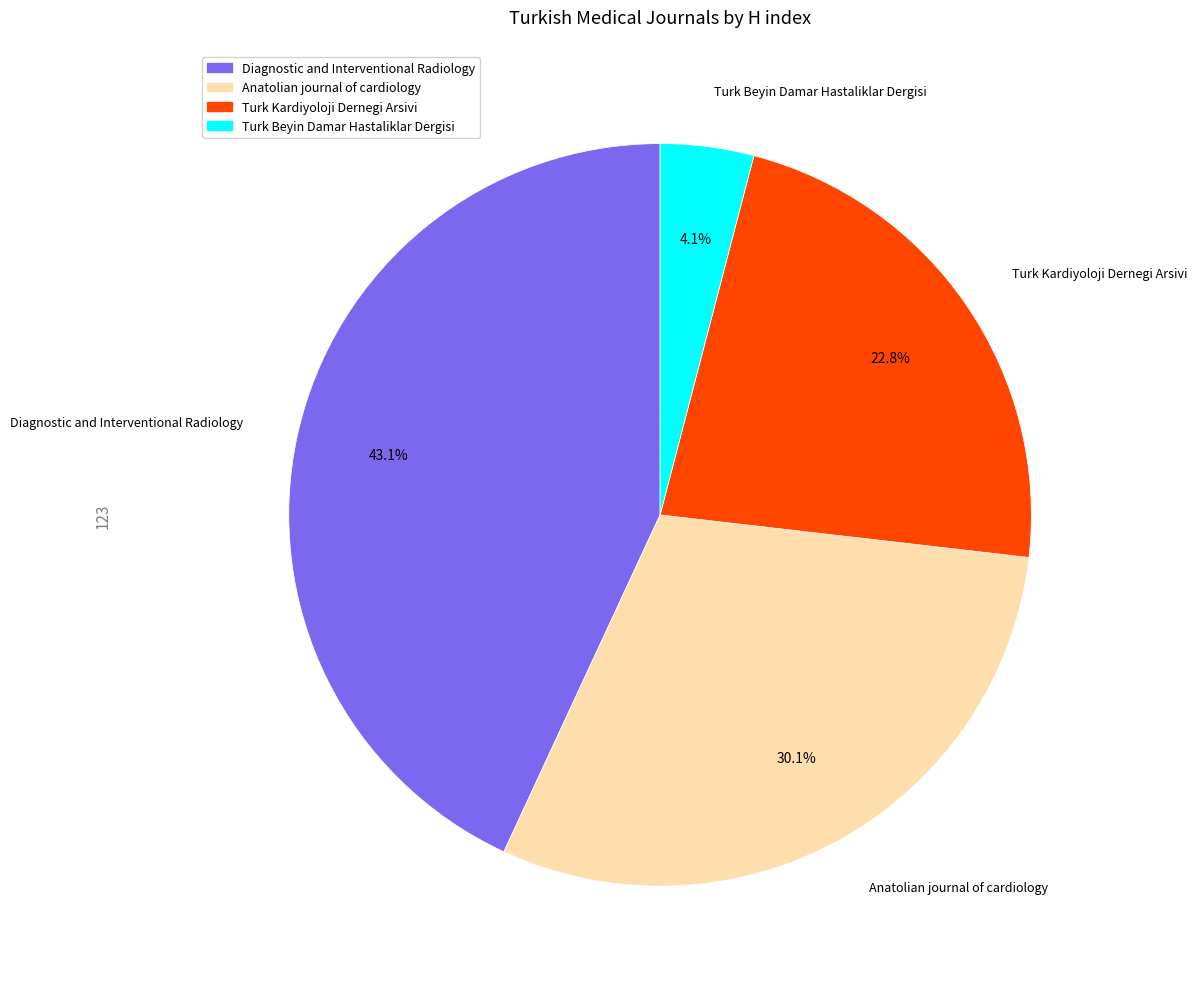

To the nearest percent, what portion does Anatolian journal of cardiology represent?

30%